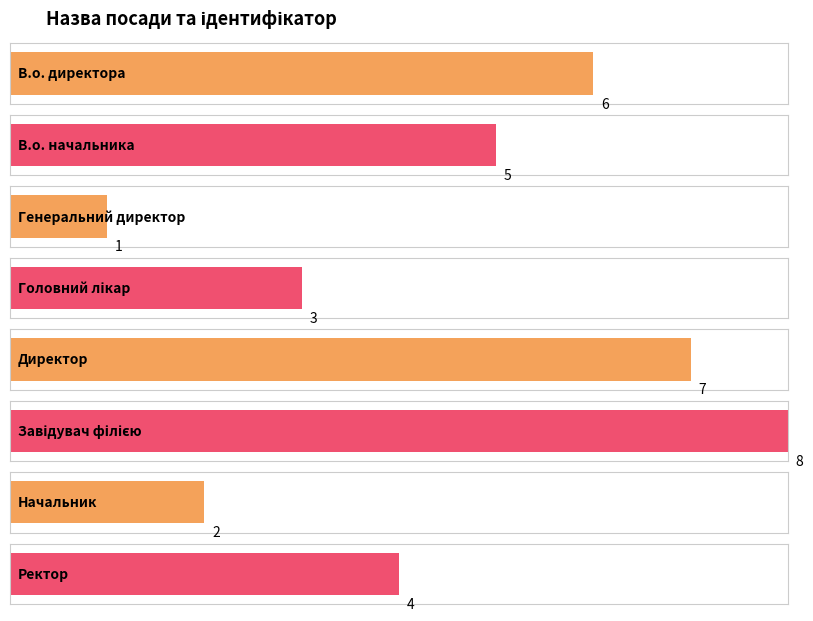

What is the change in value from Головний лікар to Ректор?

+1